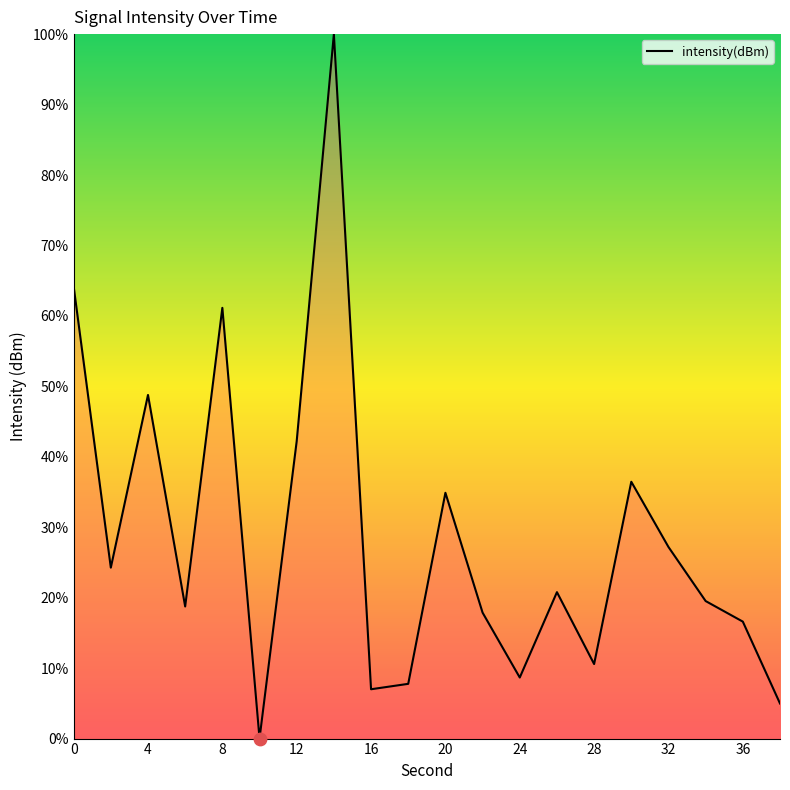

What is the greatest value displayed?

100.0